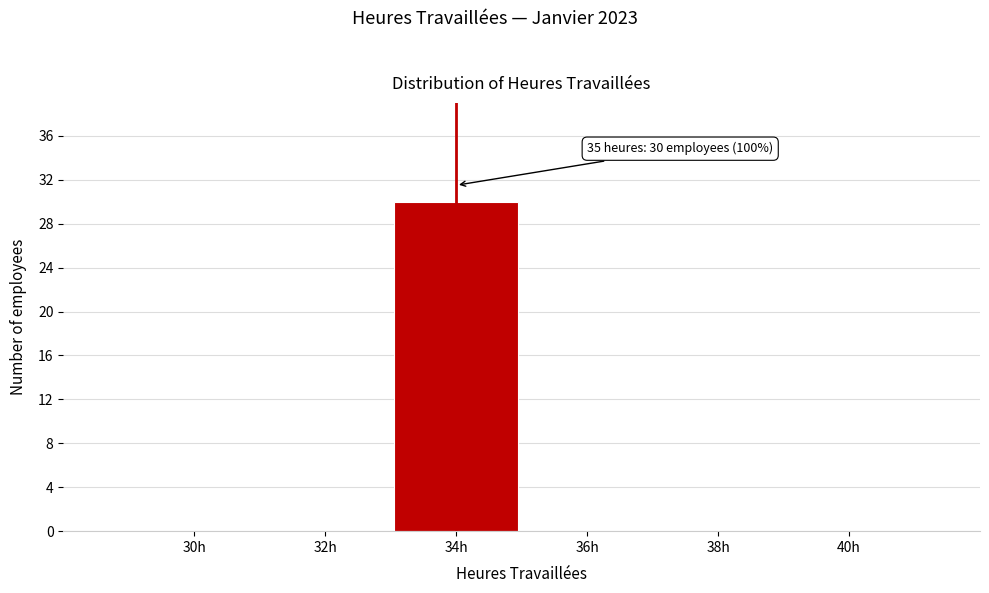

Reading right to left, transcribe all the data shown in this chart.

40h=0	38h=0	36h=0	34h=30	32h=0	30h=0